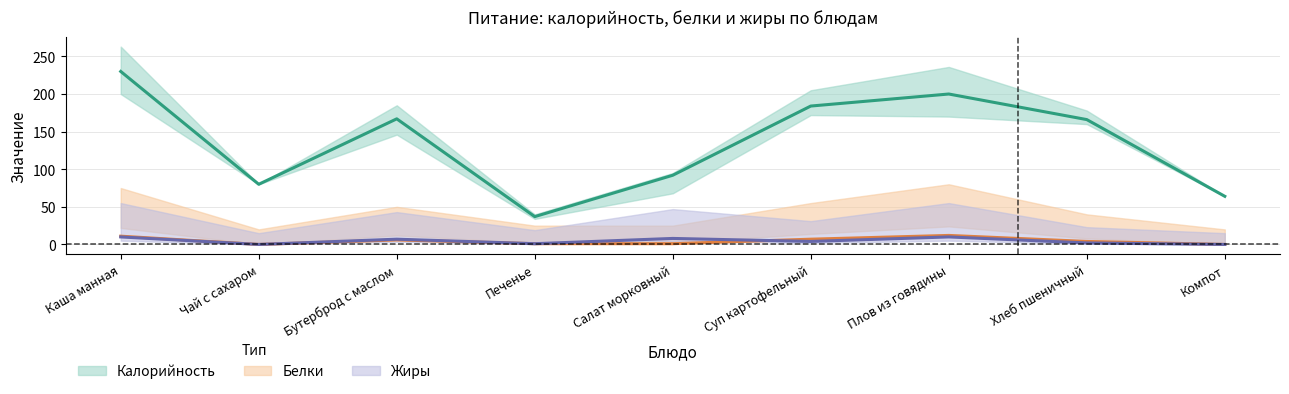

True or false: Жиры and Калорийность intersect in this chart.

False